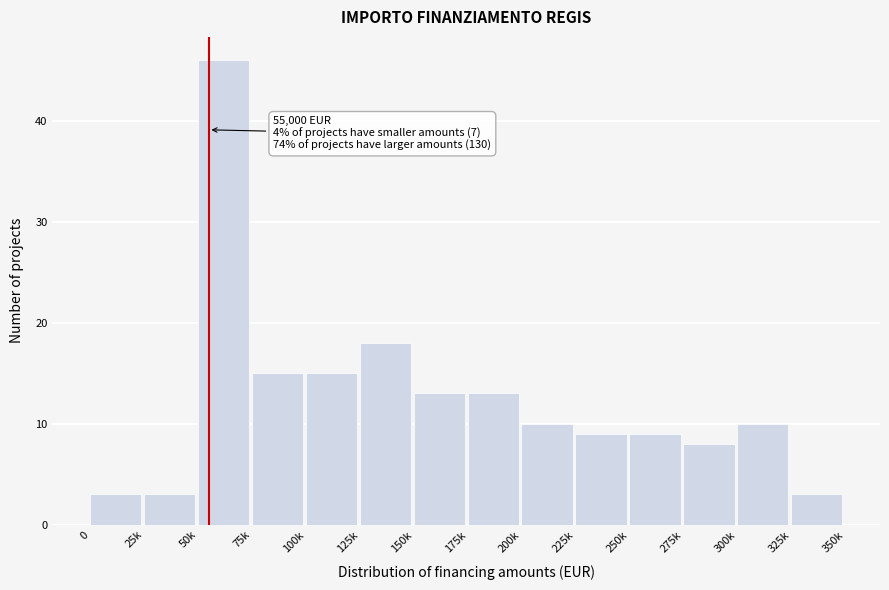

Reading left to right, transcribe all the data shown in this chart.

0=3	25k=3	50k=46	75k=15	100k=15	125k=18	150k=13	175k=13	200k=10	225k=9	250k=9	275k=8	300k=10	325k=3